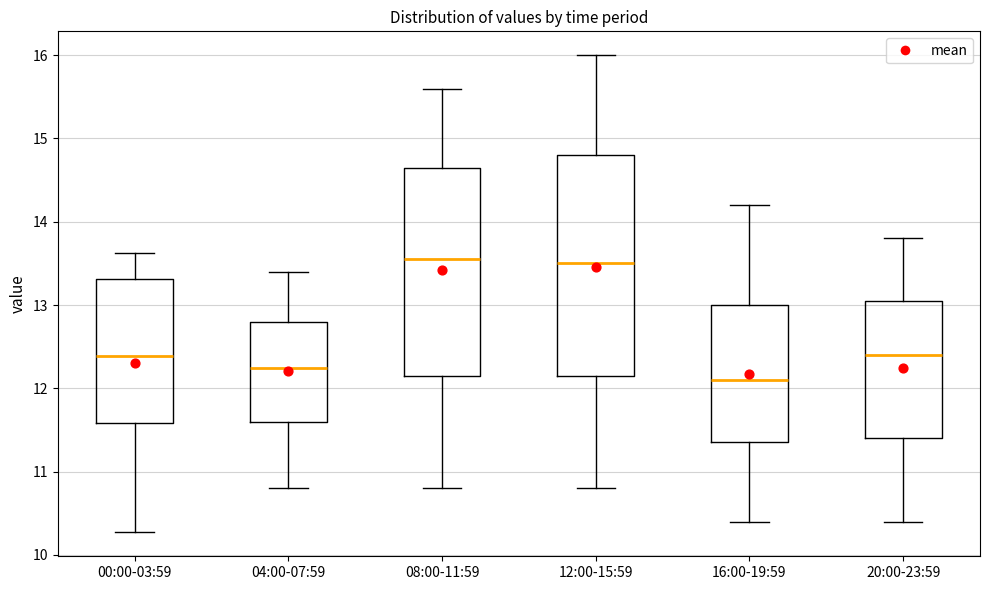

Reading left to right, transcribe this box plot: for each box, give where its median line is, the range the box spans, and where its two whiskers end, as read against the y-axis. The values are not printed on the chart, so give them approximately, as read against the axis.

00:00-03:59: median 12.4, box 11.6 to 13.3, whiskers 10.3 to 13.6
04:00-07:59: median 12.3, box 11.6 to 12.8, whiskers 10.8 to 13.4
08:00-11:59: median 13.6, box 12.2 to 14.7, whiskers 10.8 to 15.6
12:00-15:59: median 13.5, box 12.2 to 14.8, whiskers 10.8 to 16.0
16:00-19:59: median 12.1, box 11.4 to 13.0, whiskers 10.4 to 14.2
20:00-23:59: median 12.4, box 11.4 to 13.1, whiskers 10.4 to 13.8